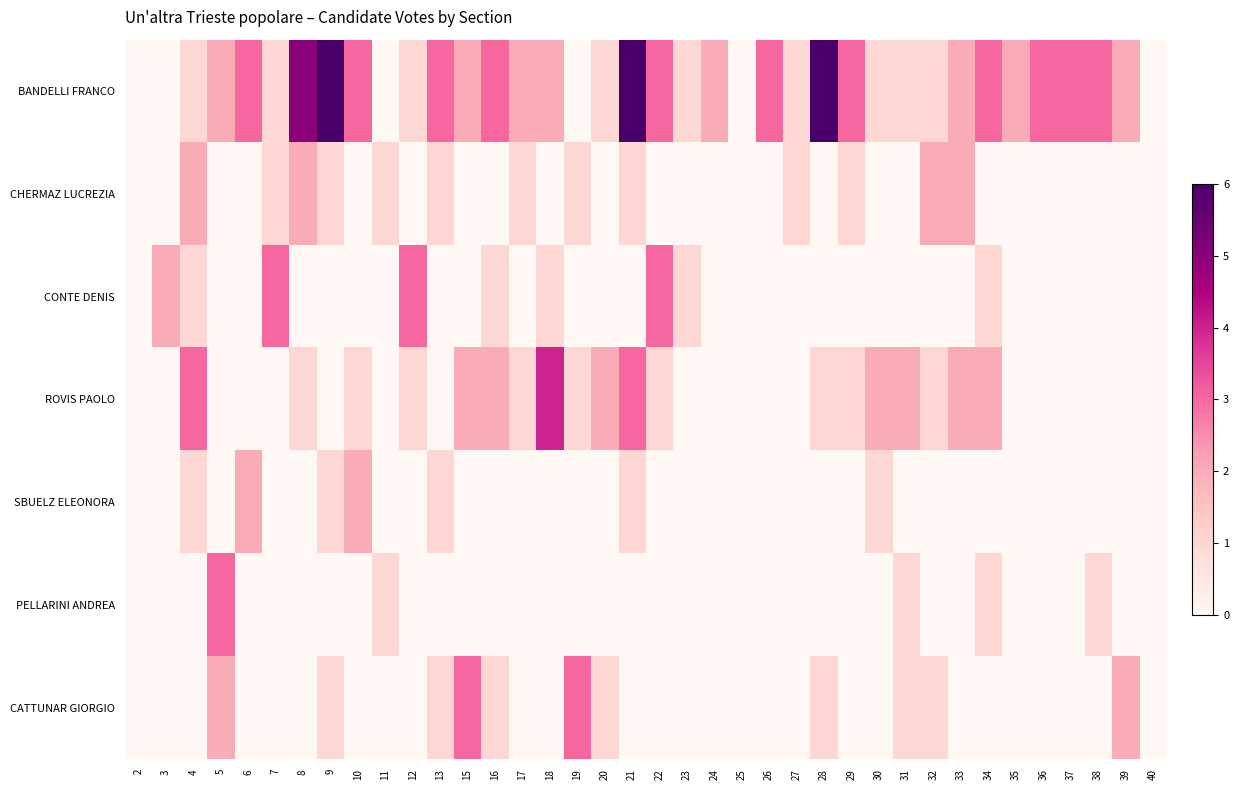

List the series in order of their peak value, lowest first.

CHERMAZ LUCREZIA, SBUELZ ELEONORA, CONTE DENIS, PELLARINI ANDREA, CATTUNAR GIORGIO, ROVIS PAOLO, BANDELLI FRANCO